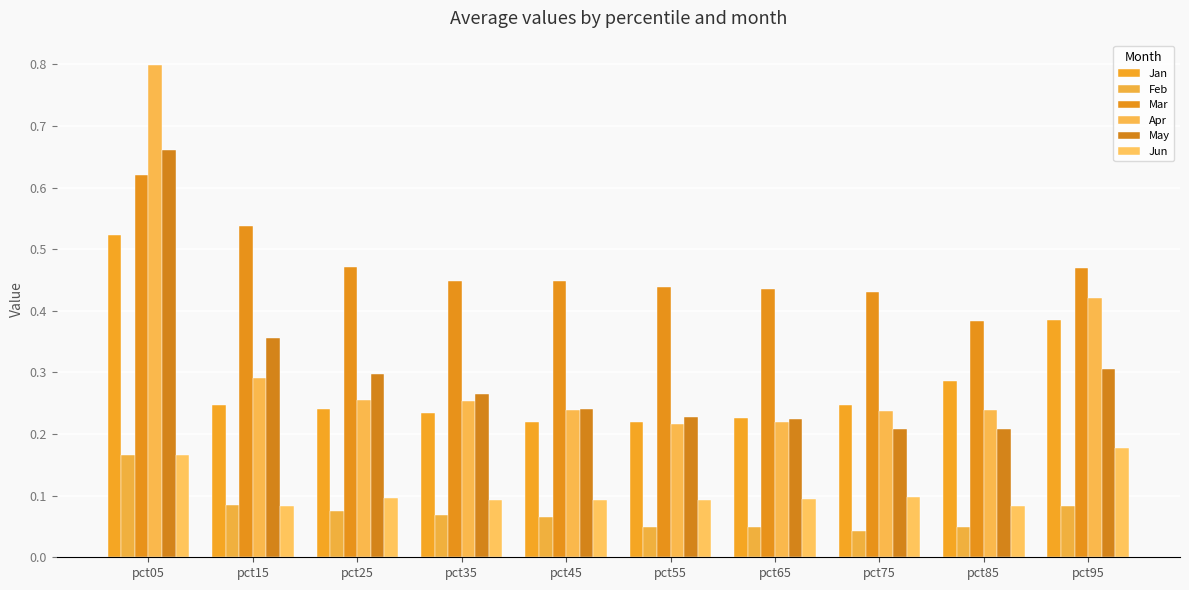

What is the lowest value of the Mar series?

0.4